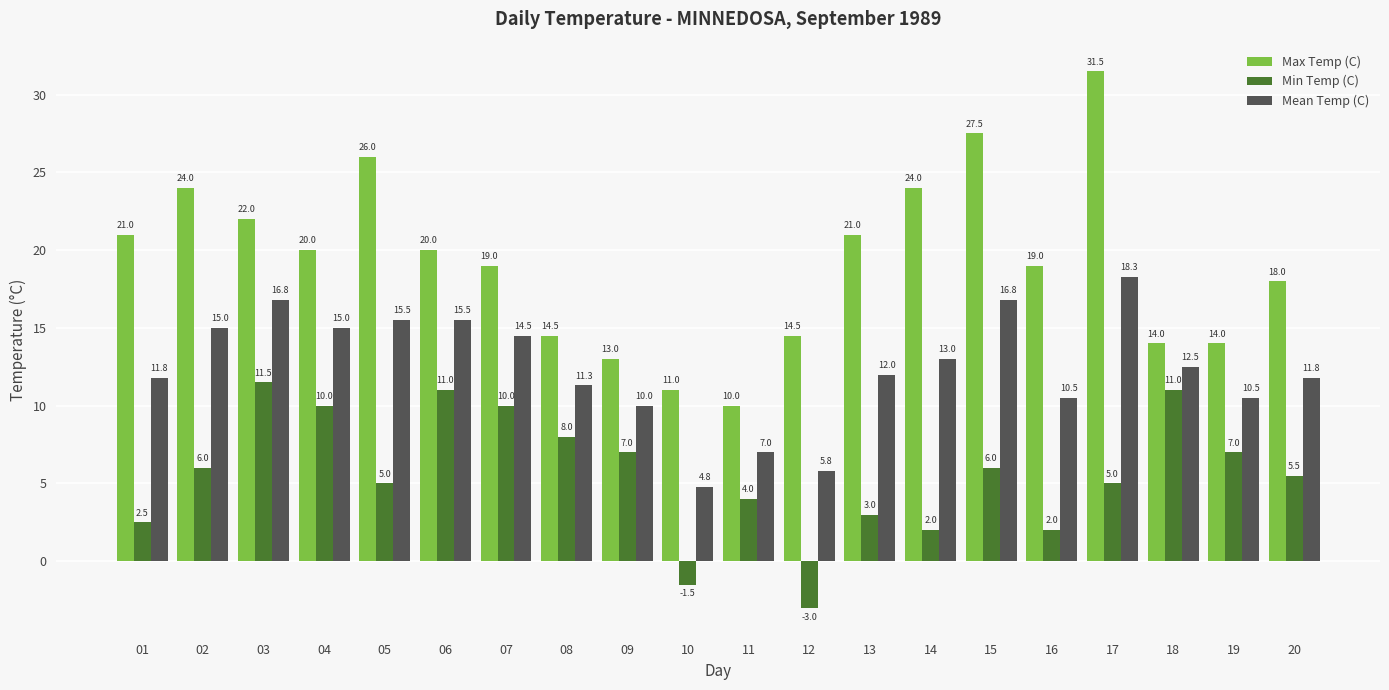

What is the highest value of the Mean Temp (C) series?

18.3